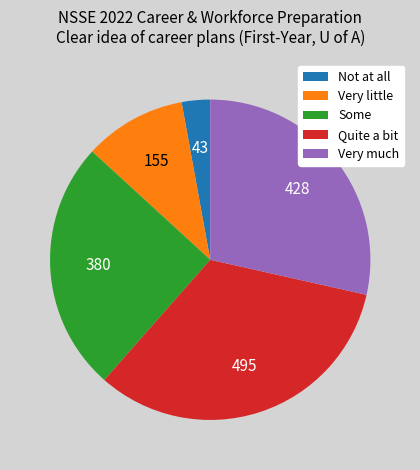

What is the ratio of the value at Some to the value at Very little?

2.5